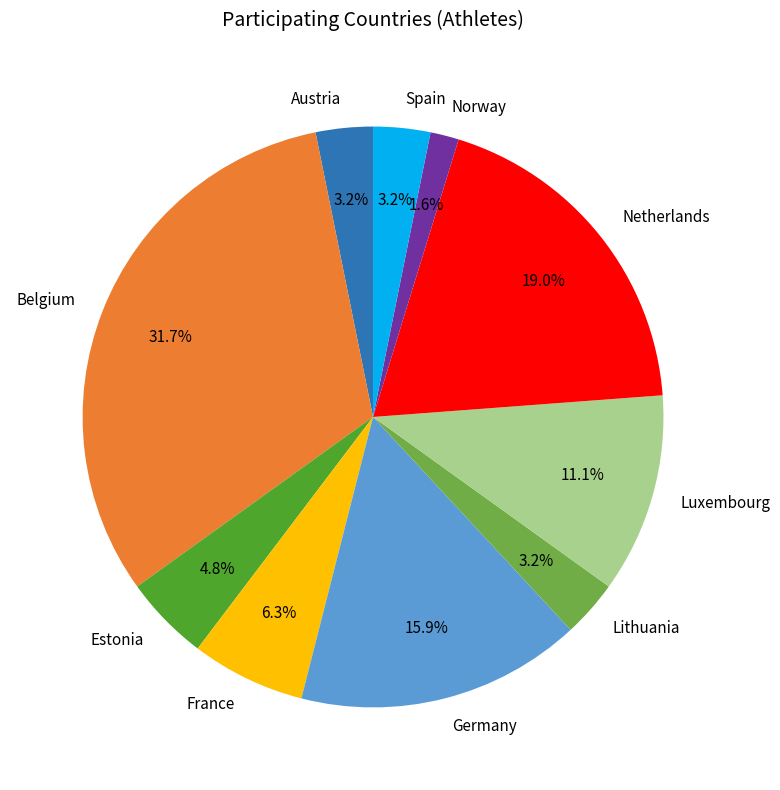

Is it true that Estonia is 16% of the pie?

False